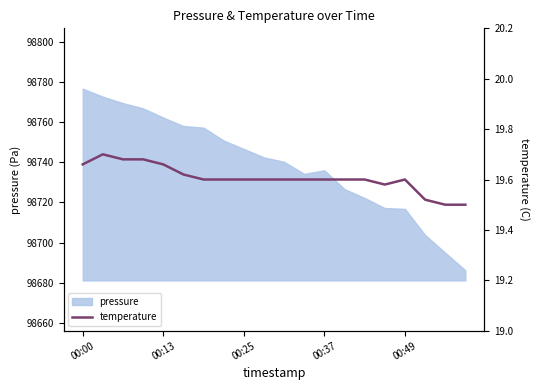

Which category has the highest value in the pressure series?

00:00